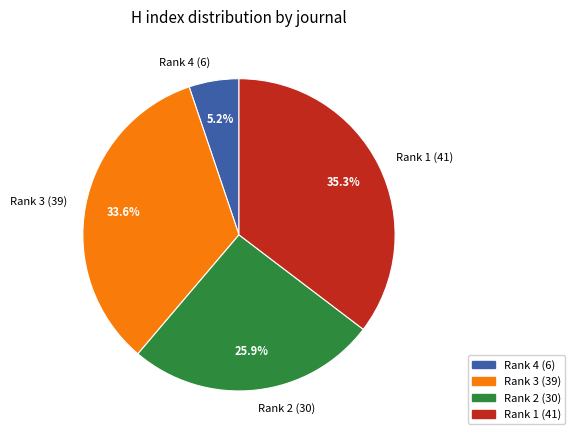

Count the number of slices in the pie.

4